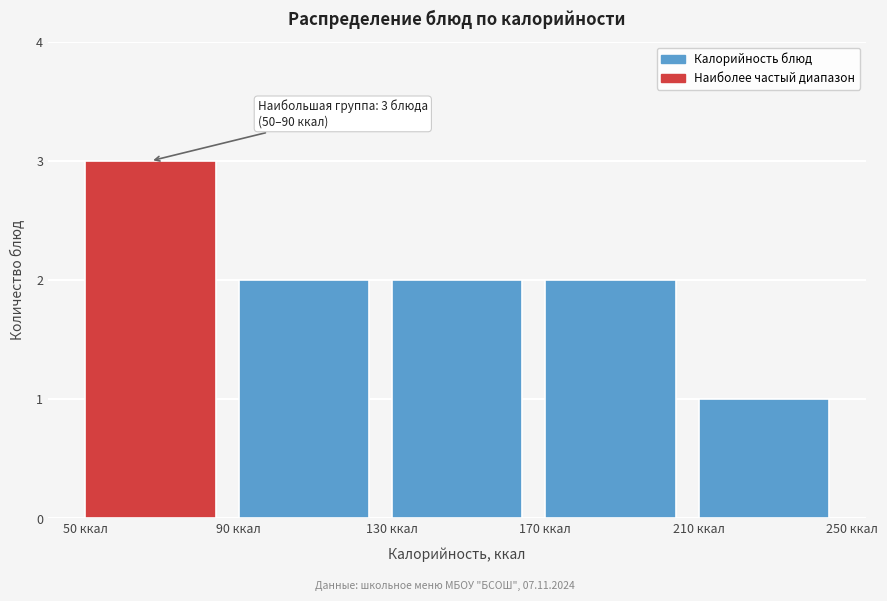

Which range on the x-axis has the tallest bar?

50 to 90